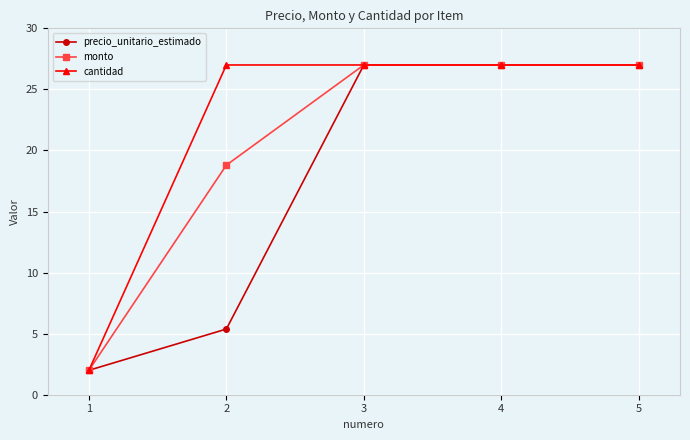

Rank the series by their average value, from lowest to highest.

precio_unitario_estimado, monto, cantidad